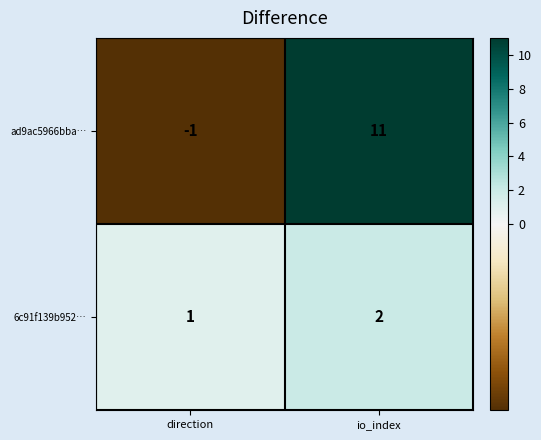

Reading left to right, list all the values displayed in this chart.

ad9ac5966bba…: direction=-1	io_index=11
6c91f139b952…: direction=1	io_index=2